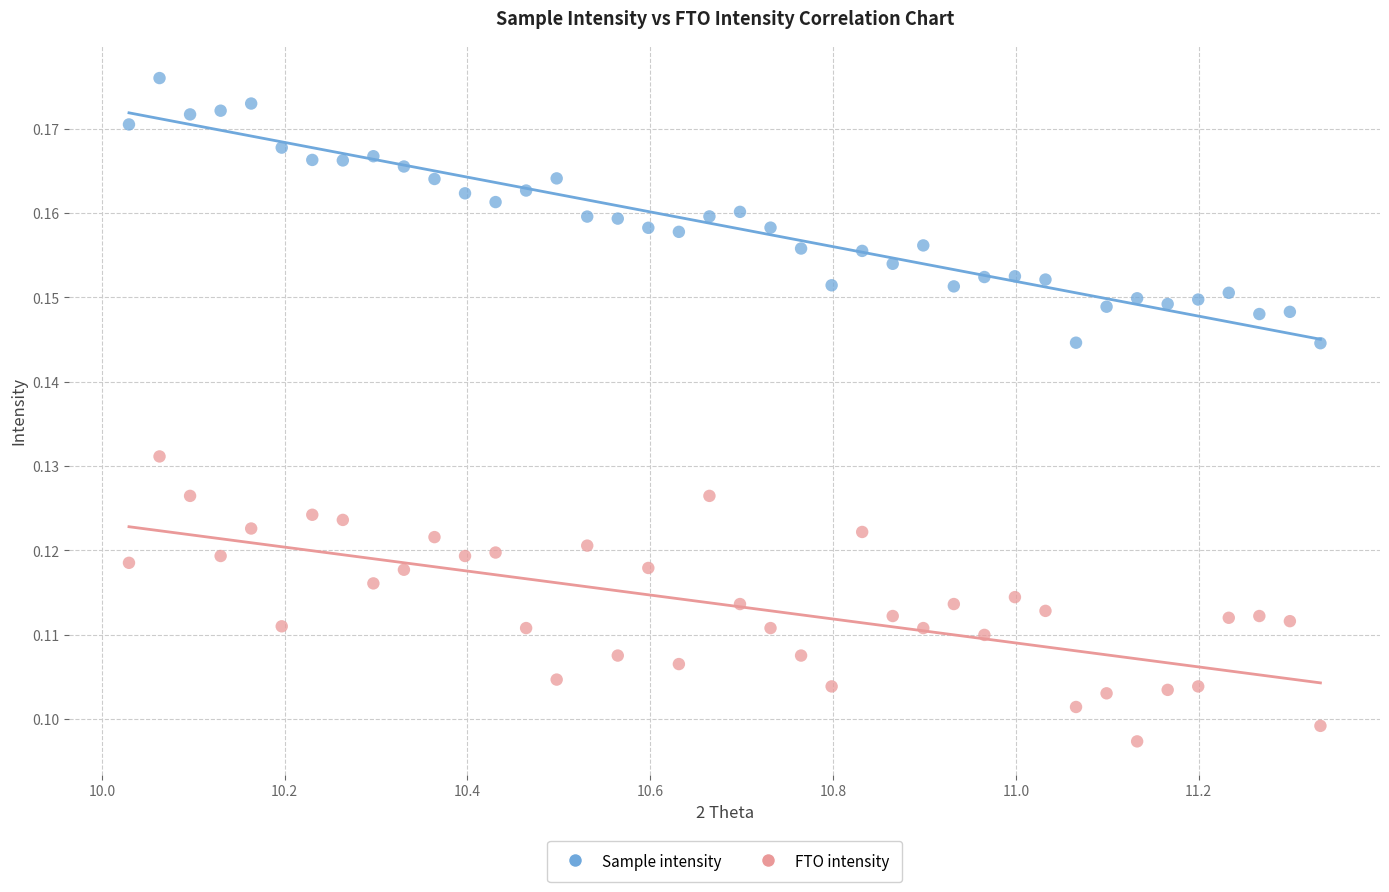

Which series reaches the maximum Y coordinate?

Sample intensity